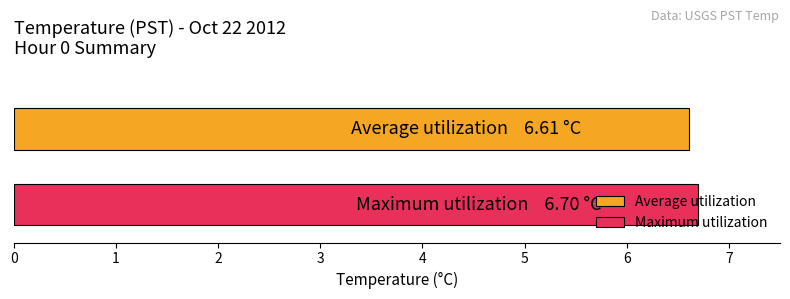

What is the greatest value displayed?

6.7